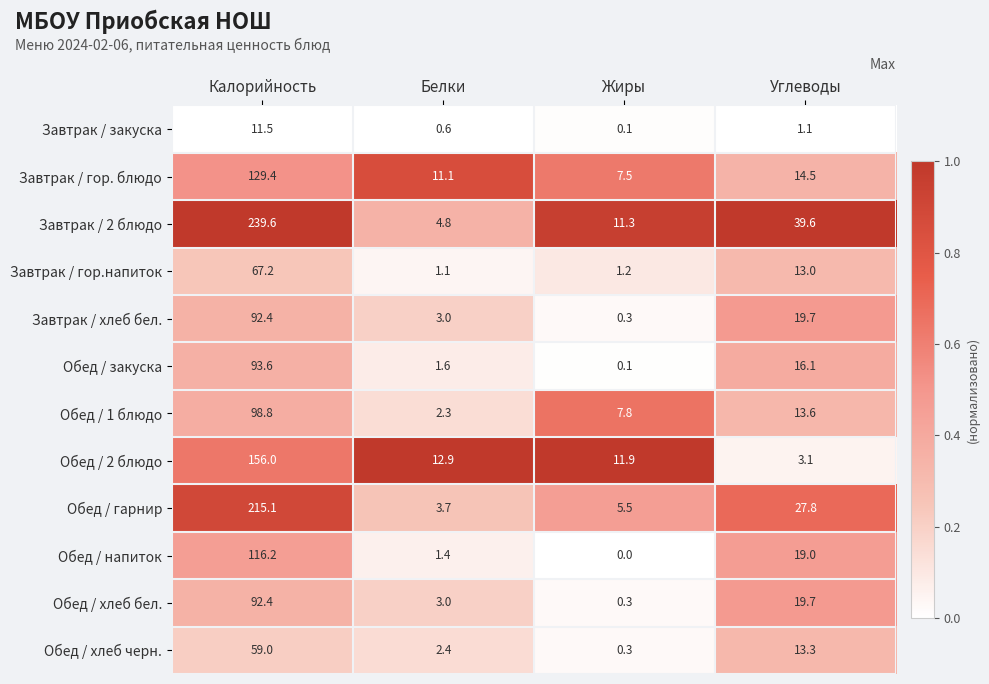

At which category is the sum across all series the highest?

Калорийность